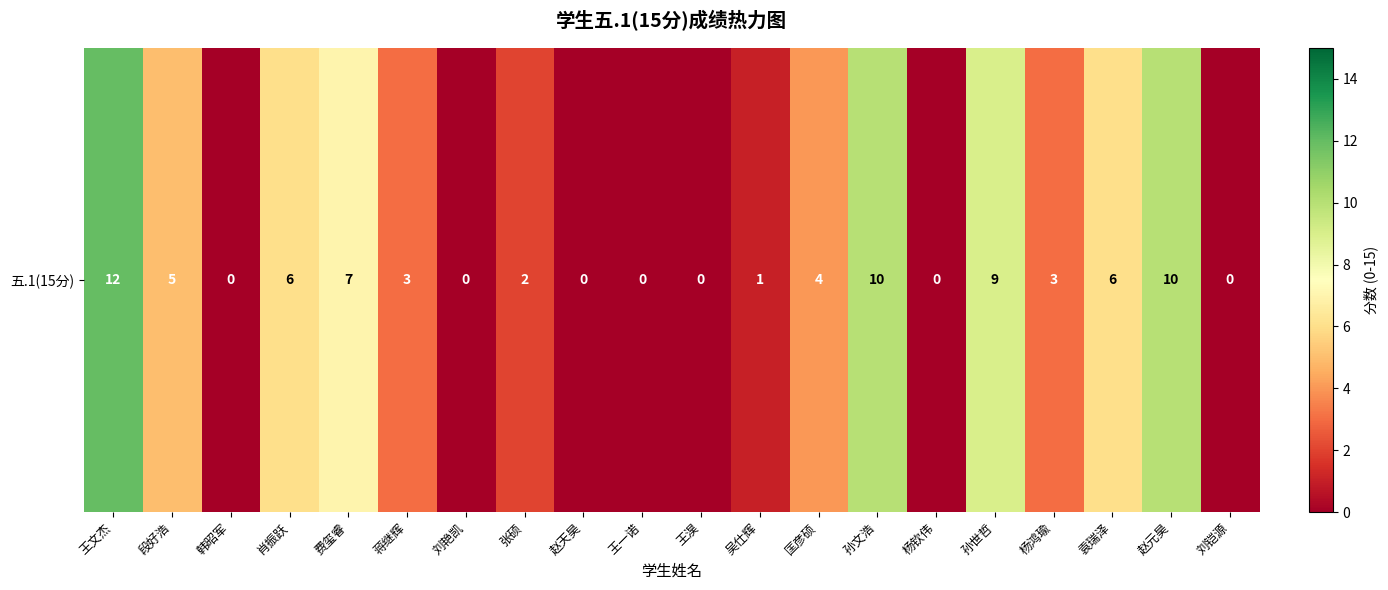

Which category has the lowest value across all series?

韩昭军